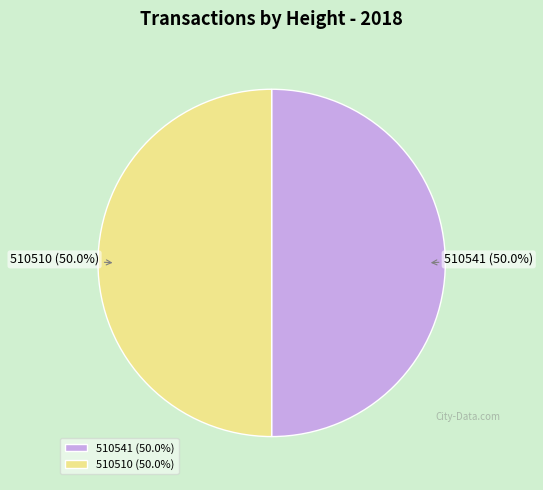

Approximately how many times larger is the value at 510510 compared to 510541?

1.0